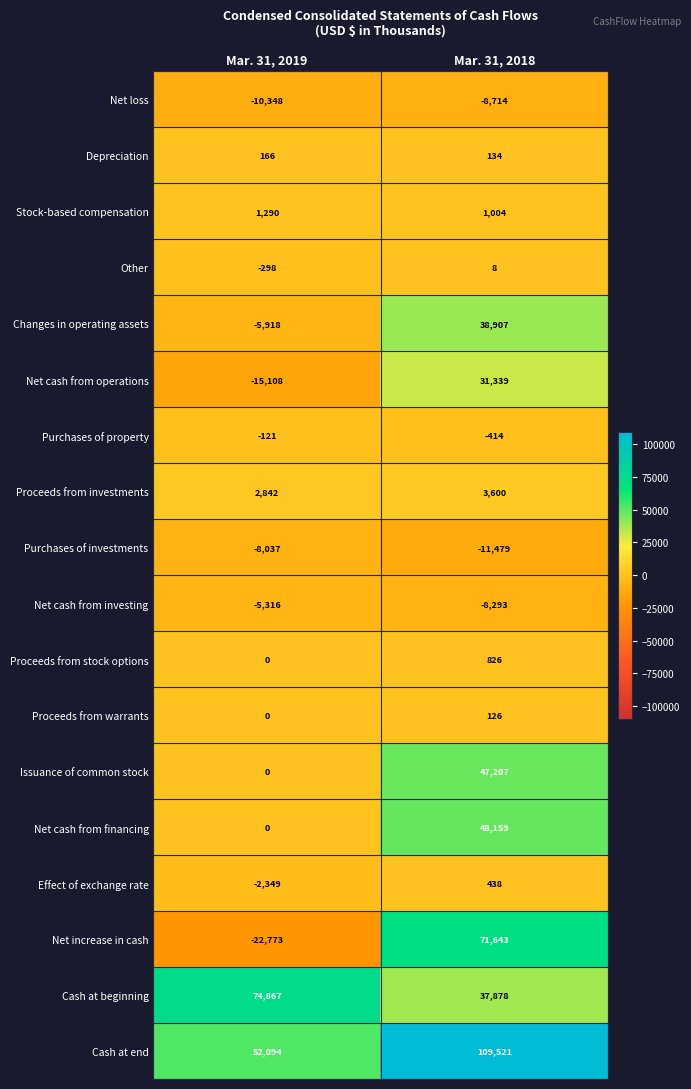

How many negative values does the Effect of exchange rate series have?

1